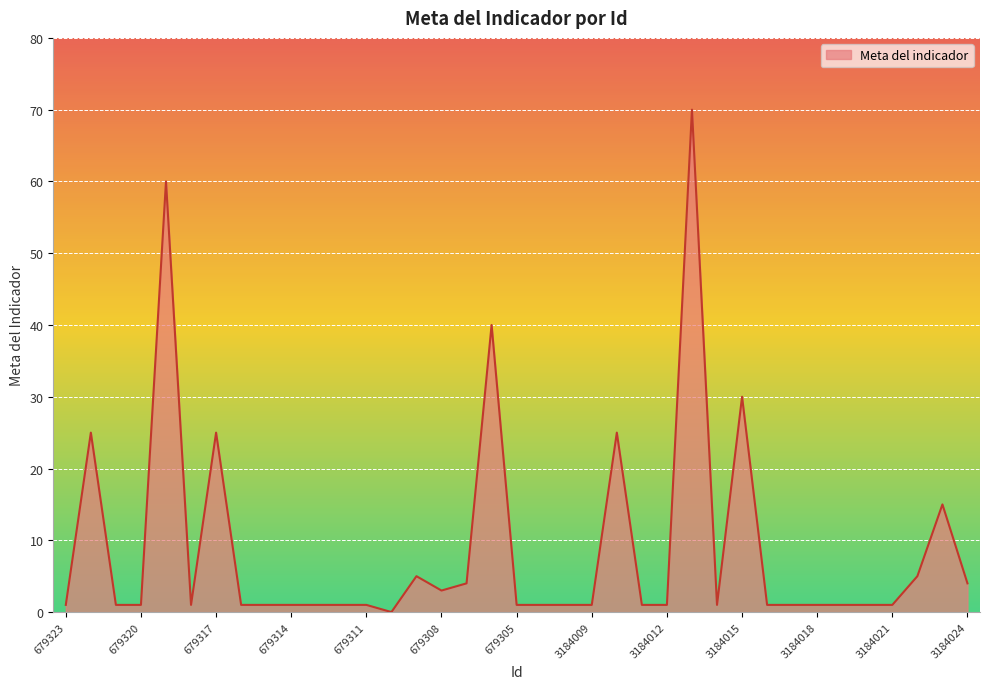

What is the difference between the maximum and minimum values?

70